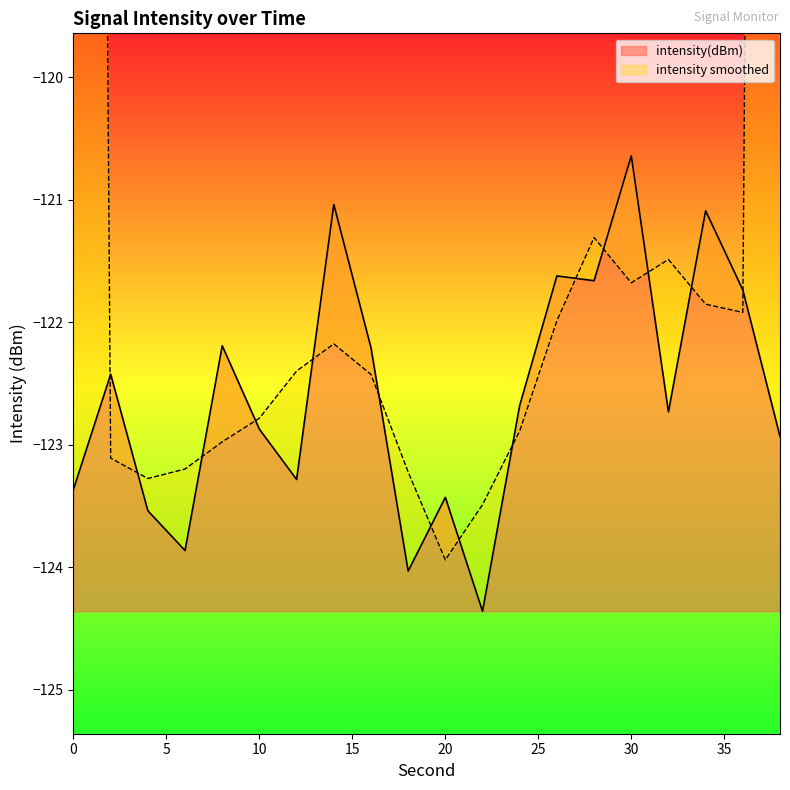

What is the sum of all values?

-2451.7